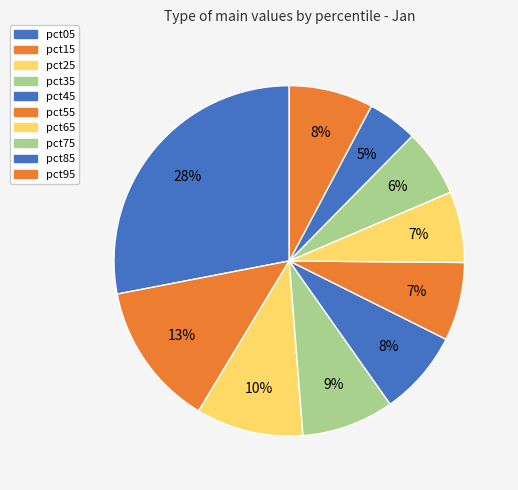

What is the change in value from pct15 to pct35?

-0.2